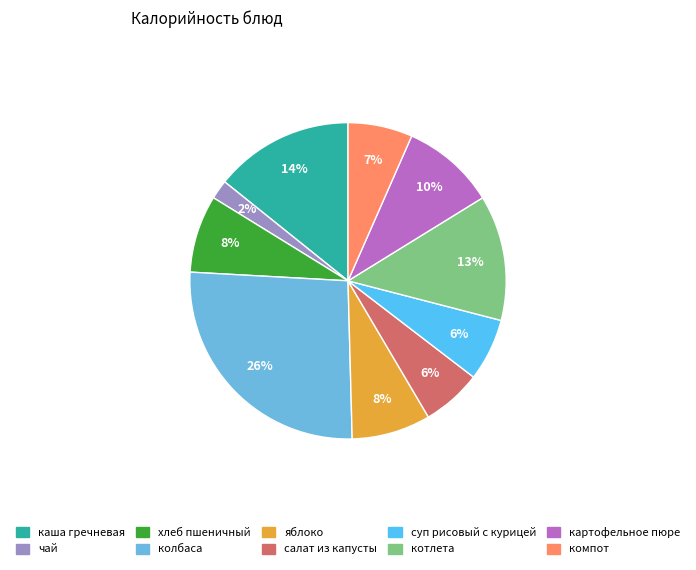

The суп рисовый с курицей slice represents 6% of the pie. True or false?

True